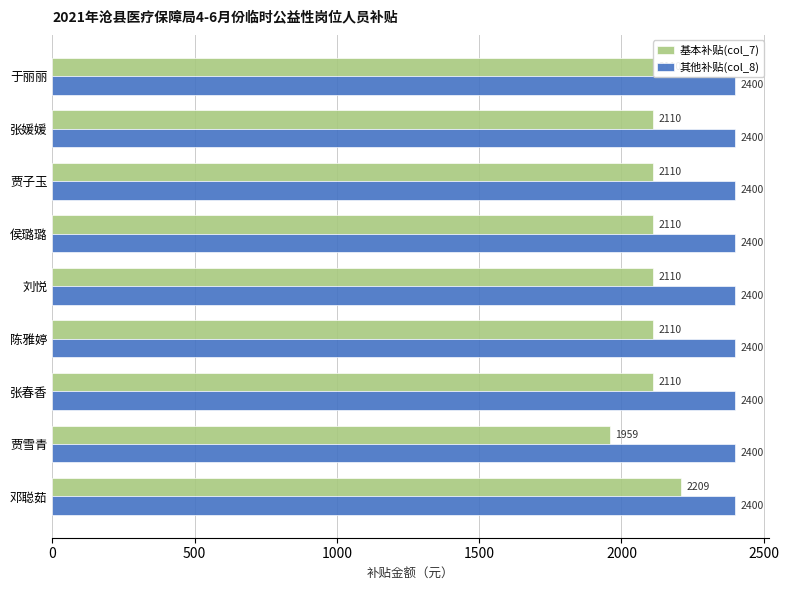

The 基本补贴(col_7) series shows 2109.9 at 陈雅婷. True or false?

True